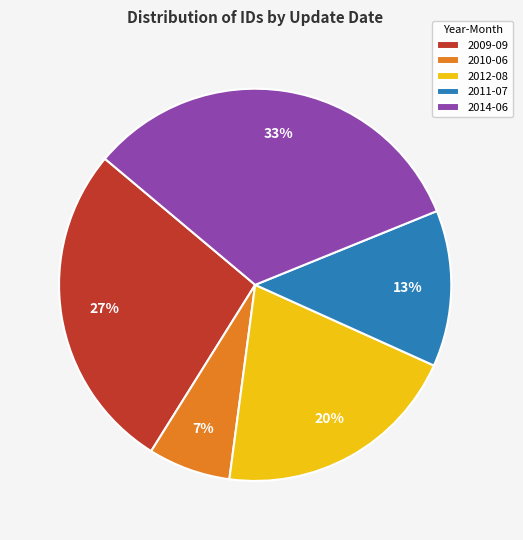

Is it true that 2012-08 is 20% of the pie?

True